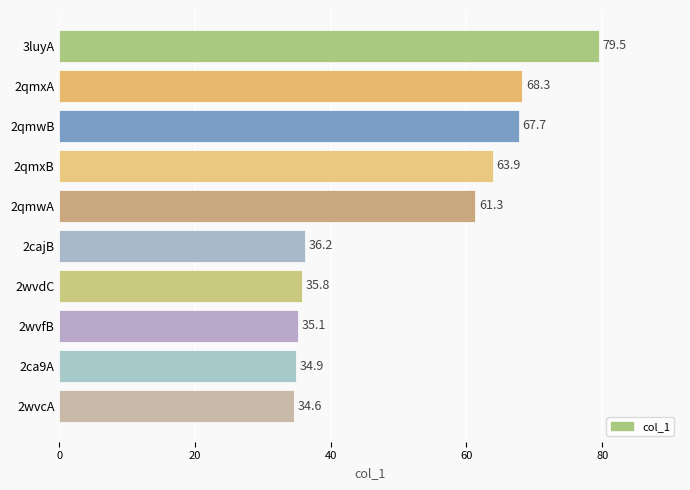

At which label is the value closest to 57?

2qmwA